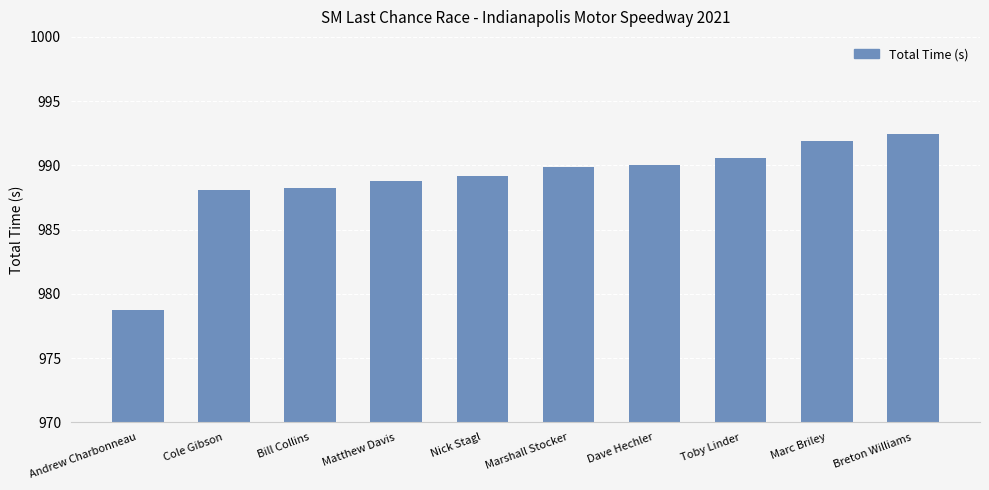

How many values exceed 989?

6